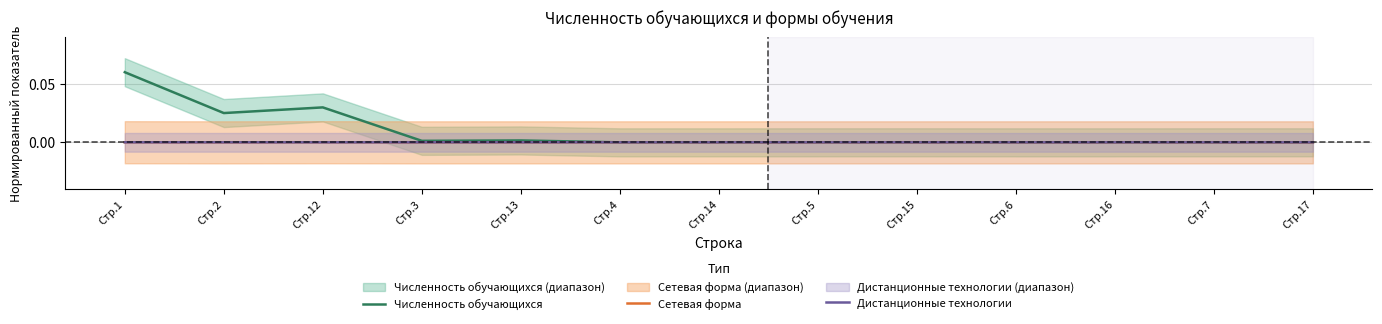

How many interior local peaks does the Численность обучающихся series have?

3